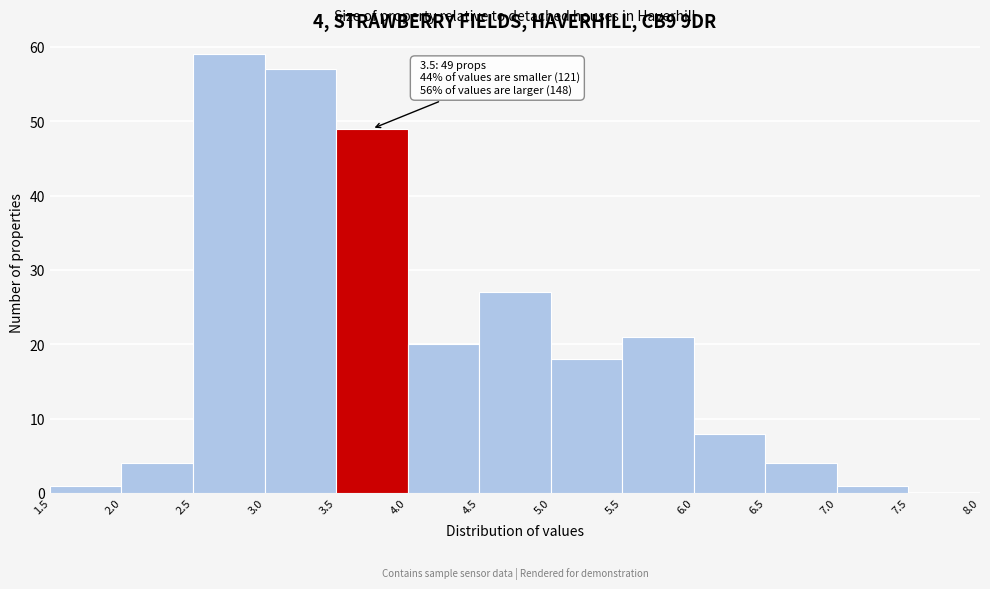

Which range on the x-axis has the tallest bar?

2.5 to 3.0